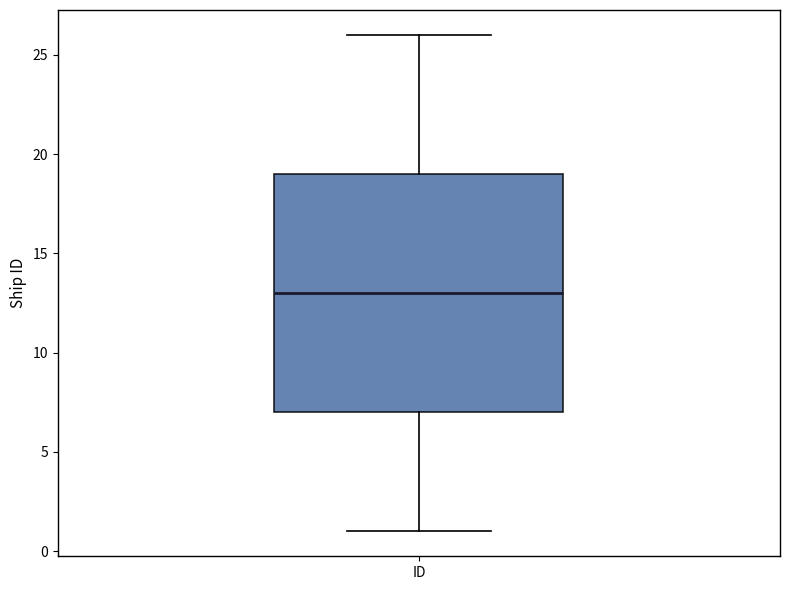

Read this box plot against the y-axis: the position of the median line, the range covered by the box, and the ends of both whiskers. The values are not printed on the chart, so give them approximately, as read against the axis.

median 13, box 7 to 19, whiskers 1 to 26